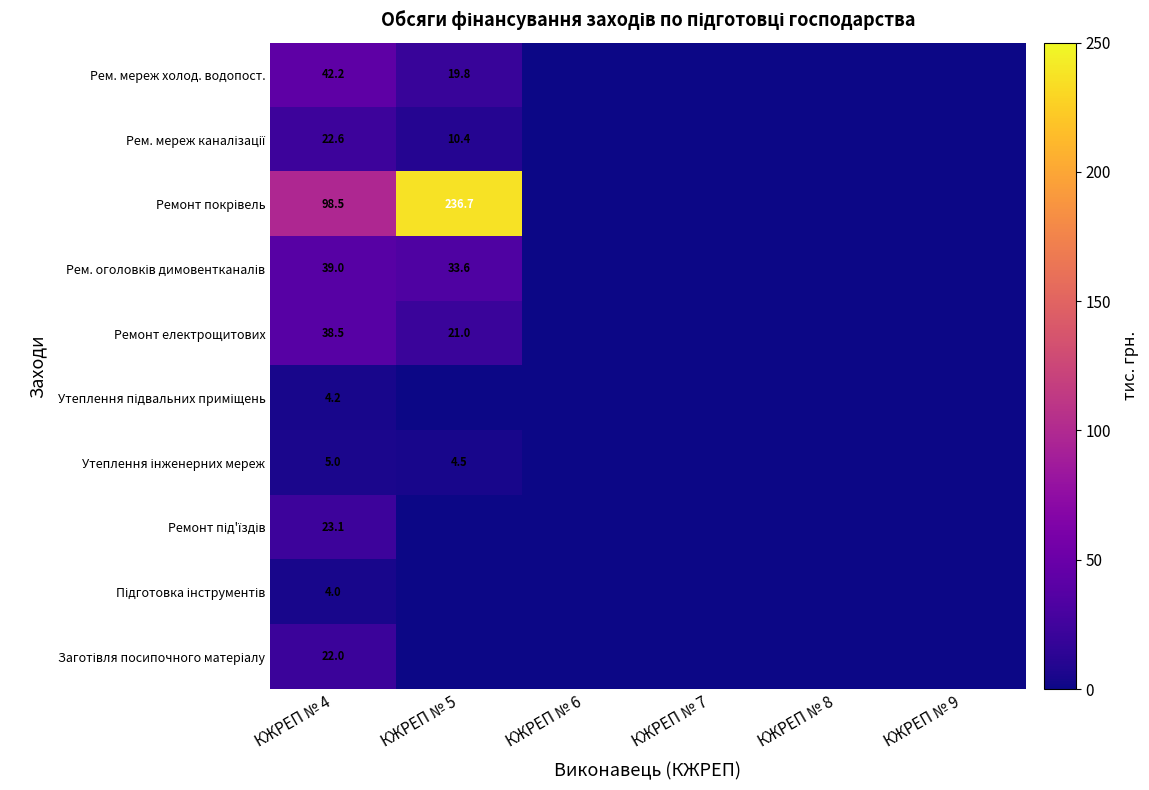

Rank the series by their maximum value, from highest to lowest.

Ремонт покрівель, Рем. мереж холод. водопост., Рем. оголовків димовентканалів, Ремонт електрощитових, Ремонт під'їздів, Рем. мереж каналізації, Заготівля посипочного матеріалу, Утеплення інженерних мереж, Утеплення підвальних приміщень, Підготовка інструментів